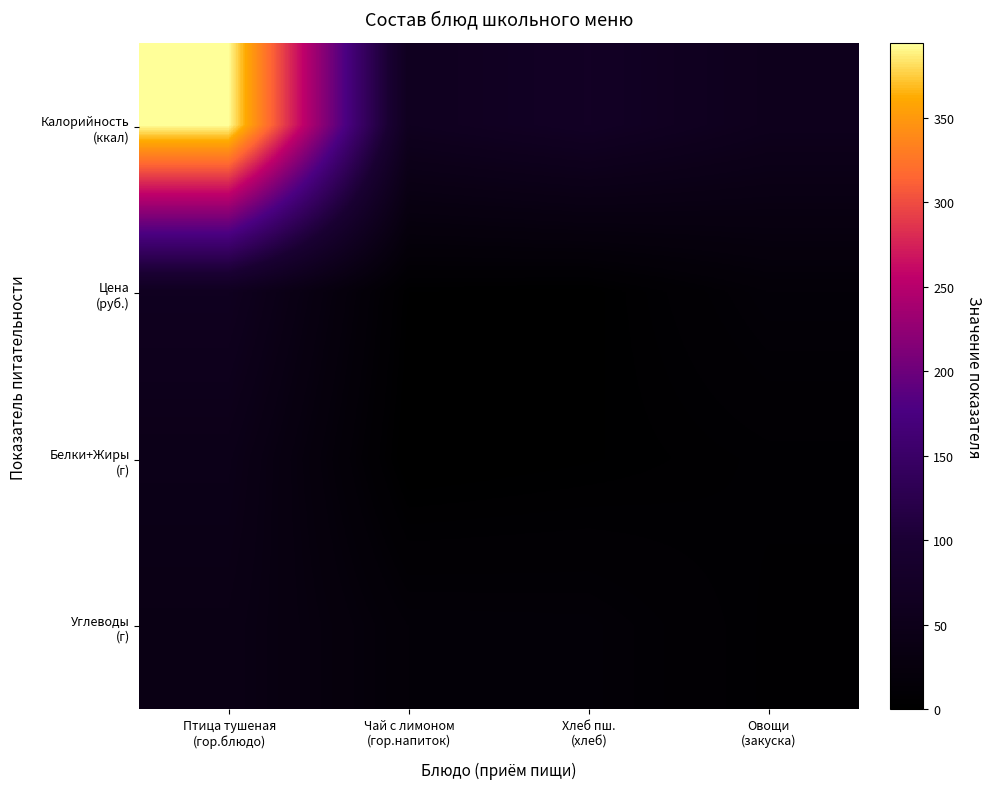

Rank the series at Чай с лимоном (гор.напиток) from lowest to highest value.

Белки+Жиры (г), Цена (руб.), Углеводы (г), Калорийность (ккал)